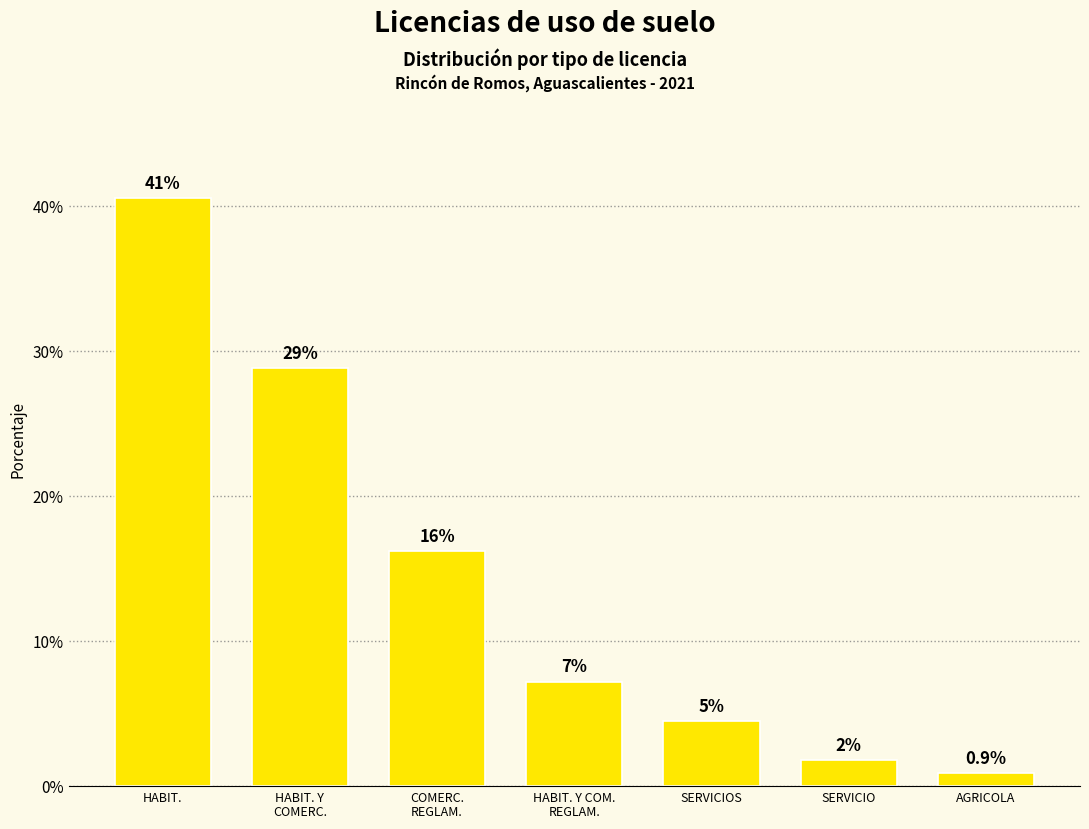

What is the sum of the values at SERVICIO and AGRICOLA?

2.7